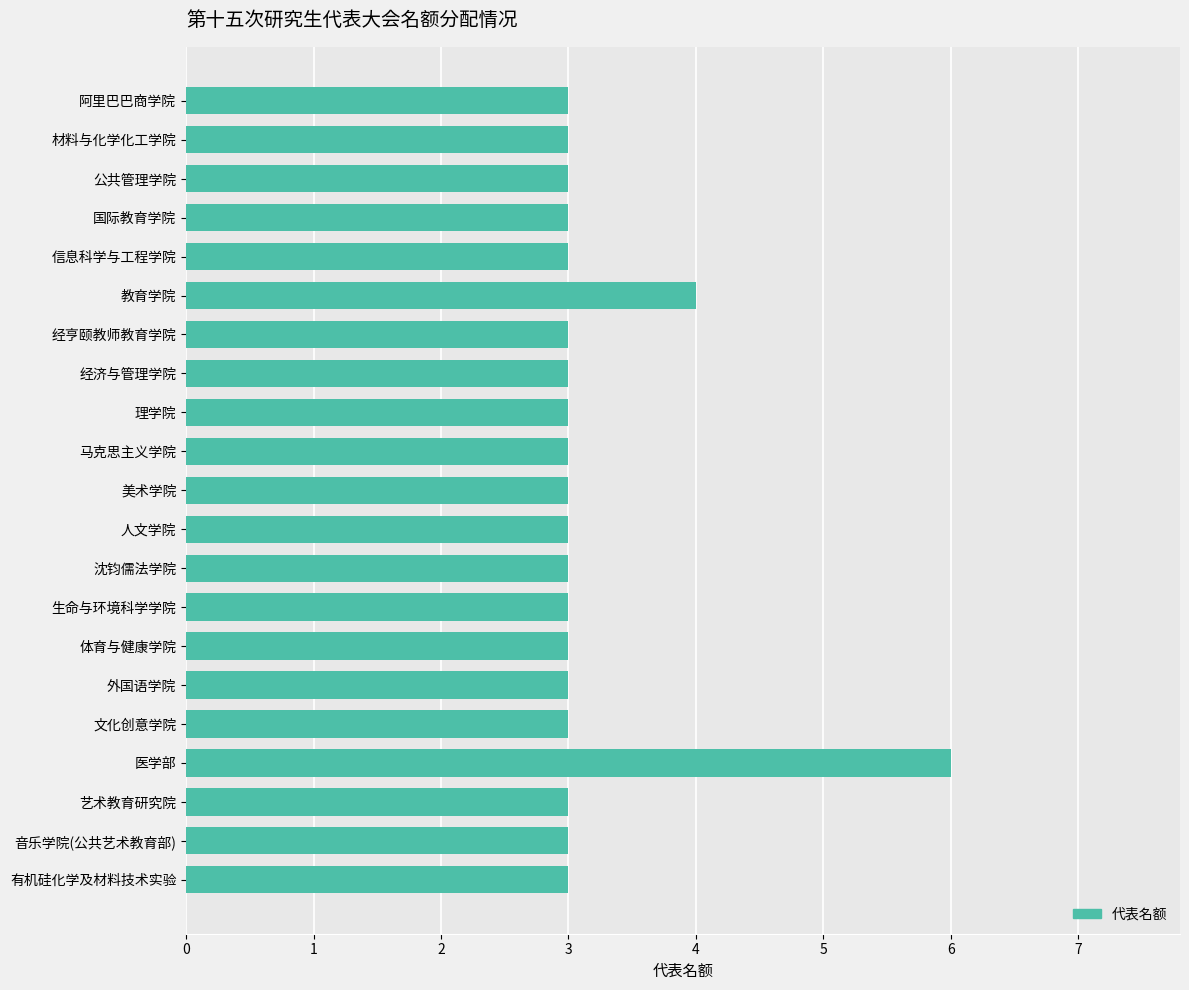

What is the minimum value shown in the chart?

3